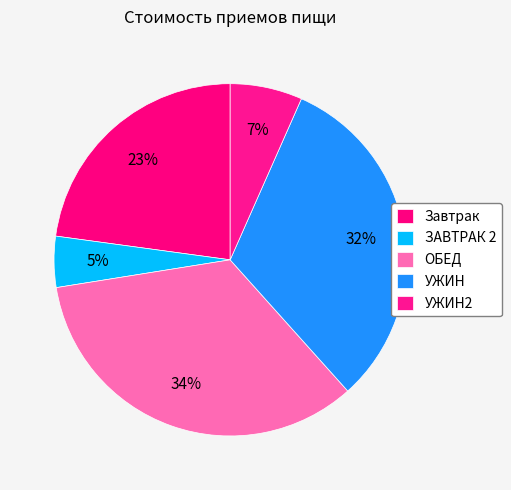

To the nearest percent, what is the average slice percentage?

20%